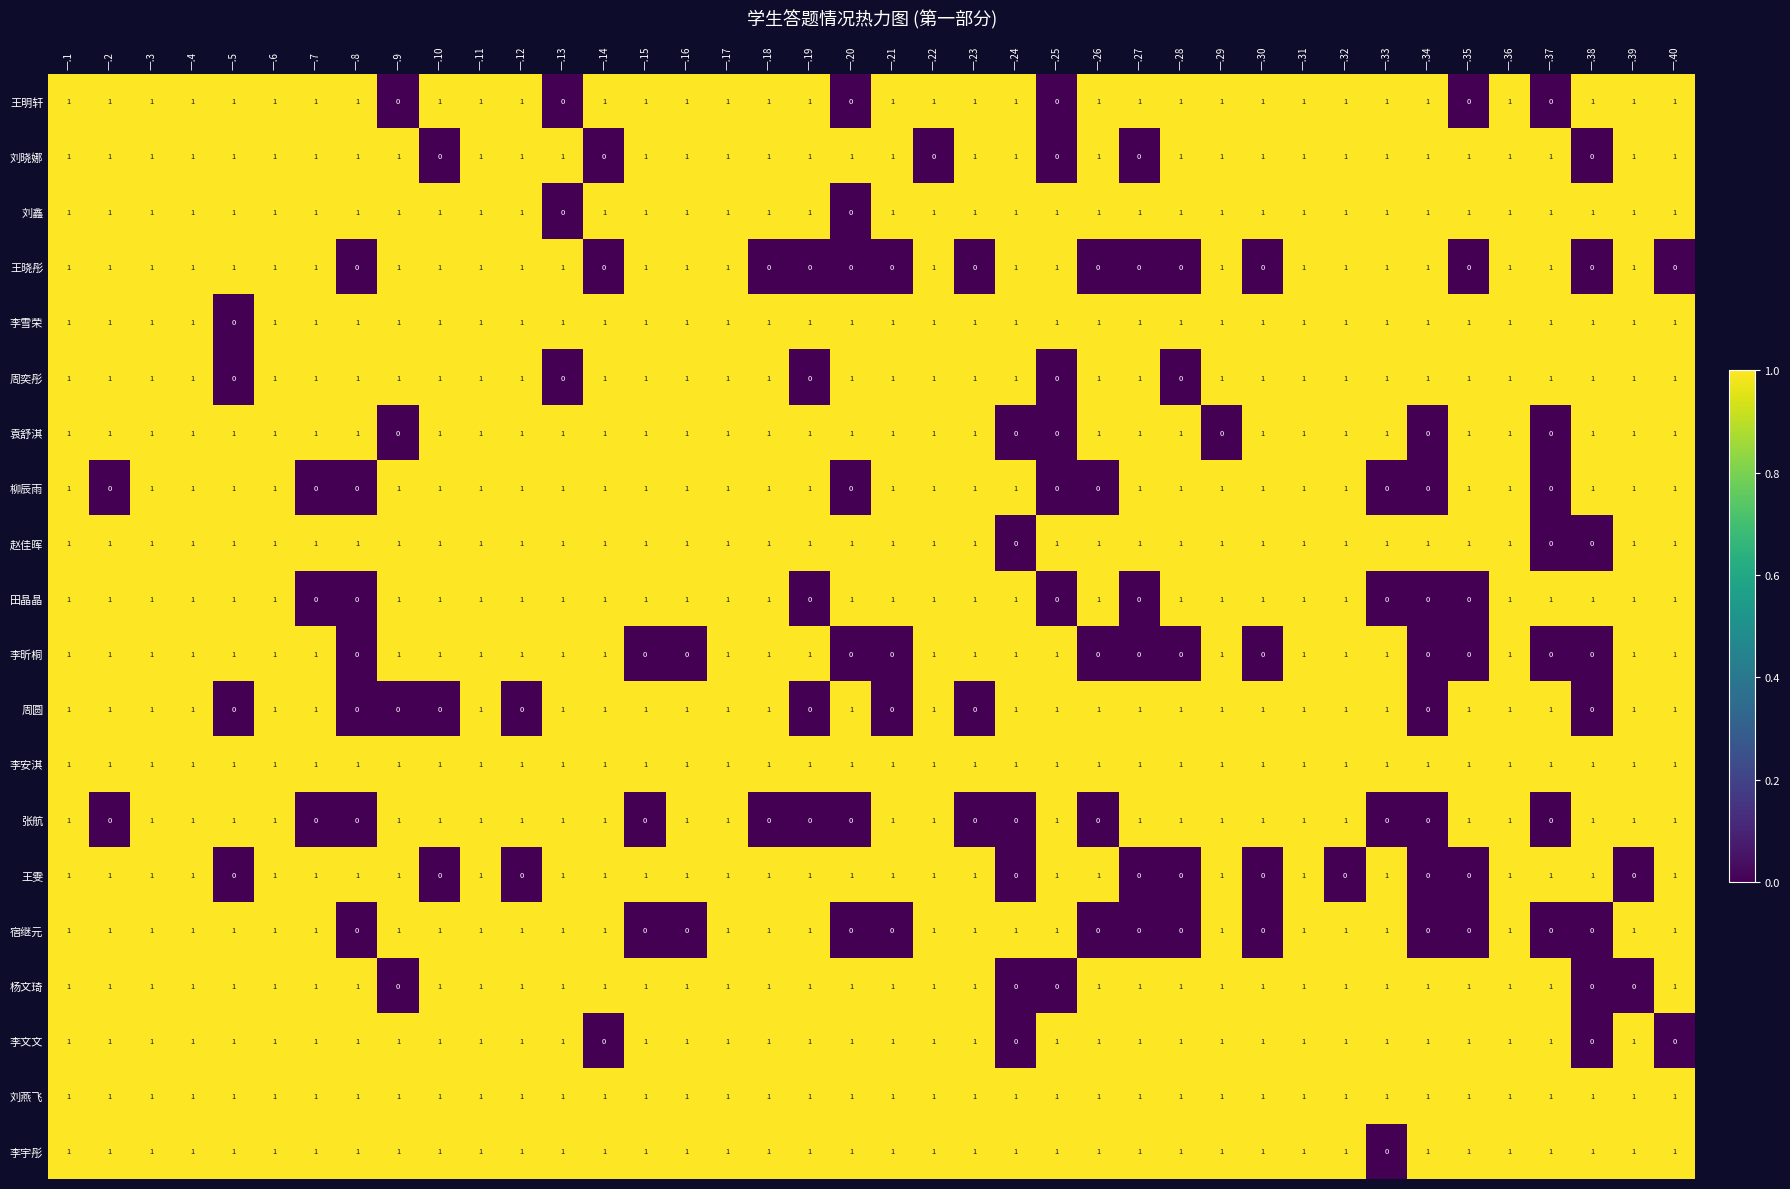

Count the 张航 values in the range 0 to 1.

40